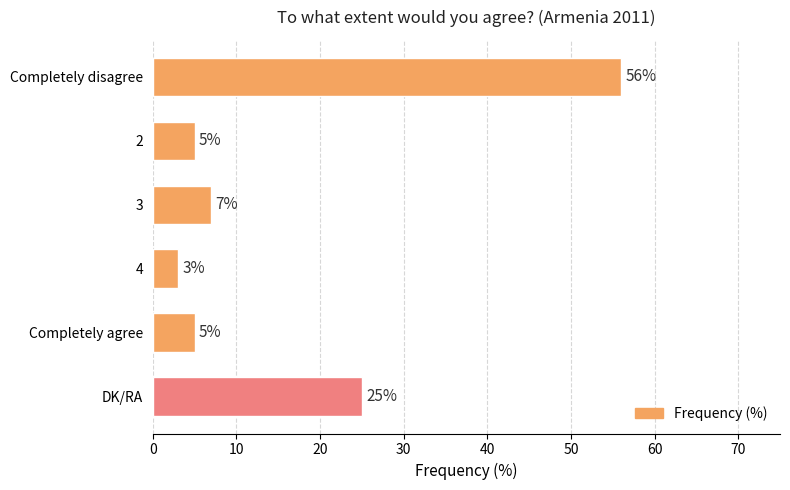

What position from the top is Completely agree?

5